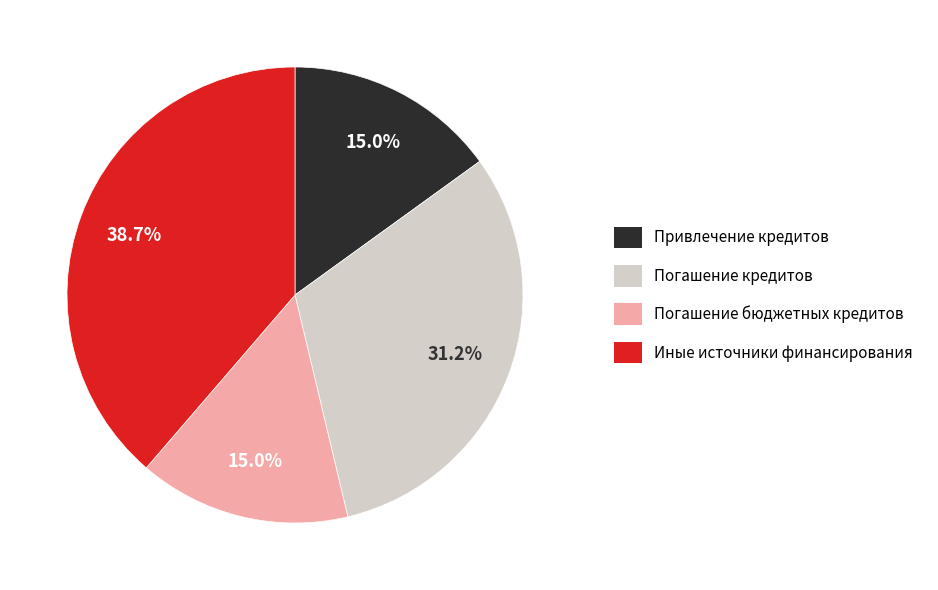

How many slices are in this pie chart?

4